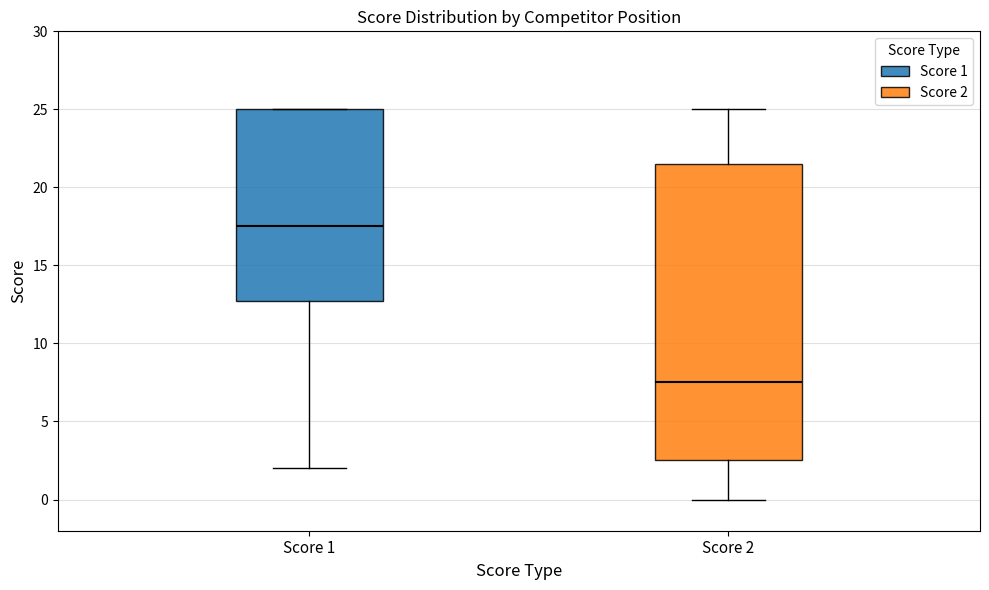

Comparing the boxes themselves (not the whiskers), which one is the tallest?

Score 2